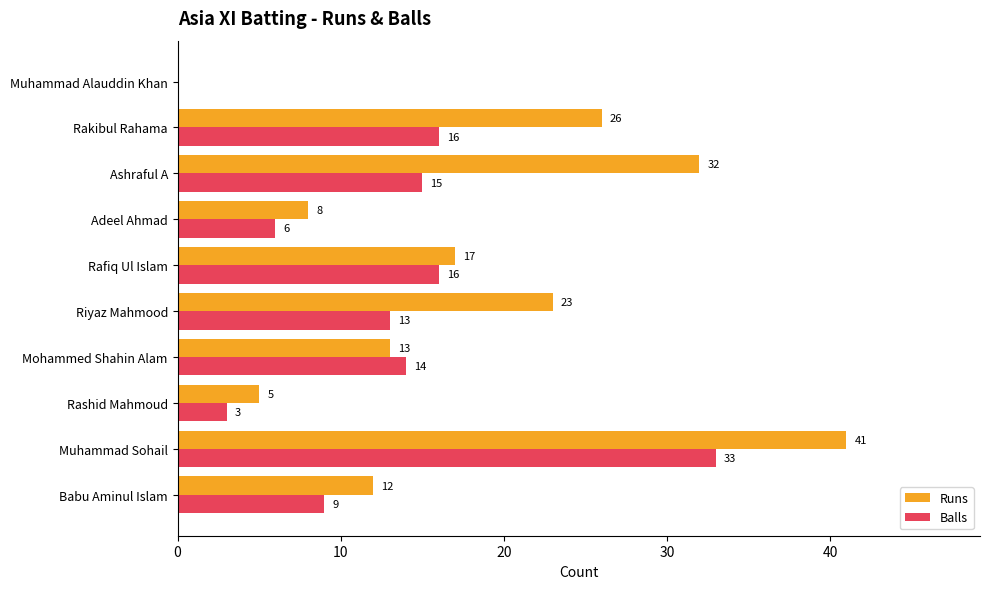

What is the highest value of the Balls series?

33